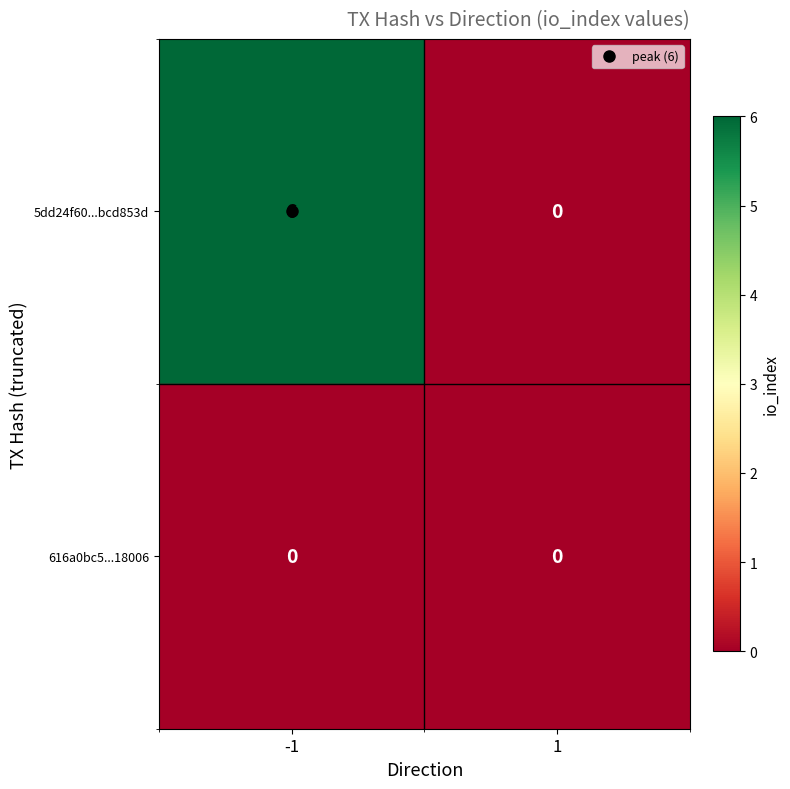

How many distinct data groups are displayed?

2